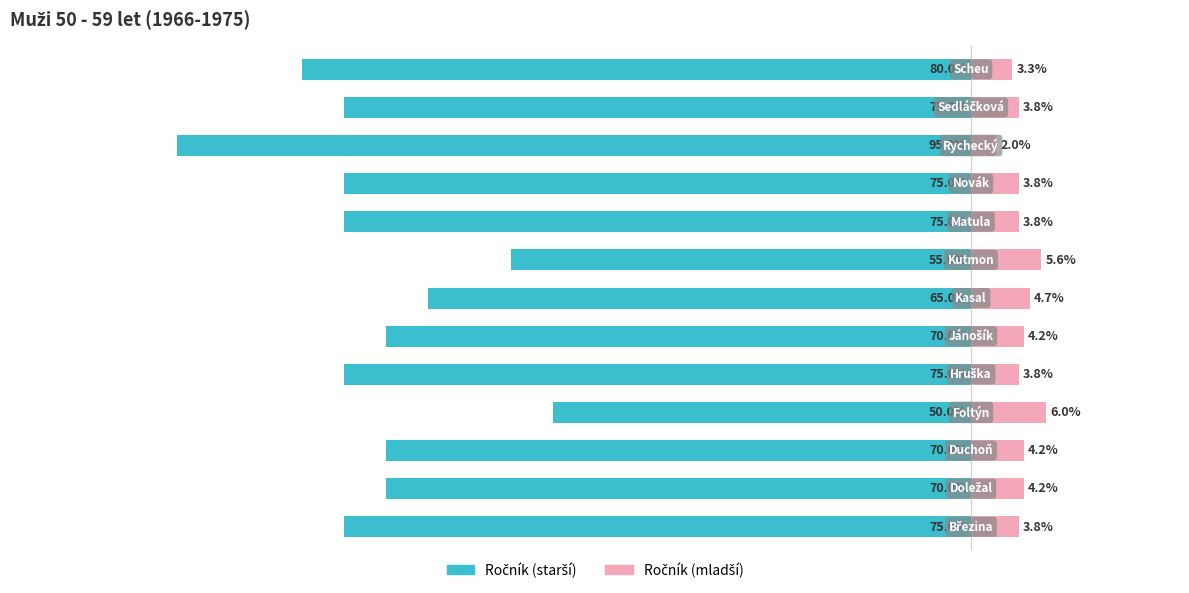

At which category is the sum across all series the highest?

3